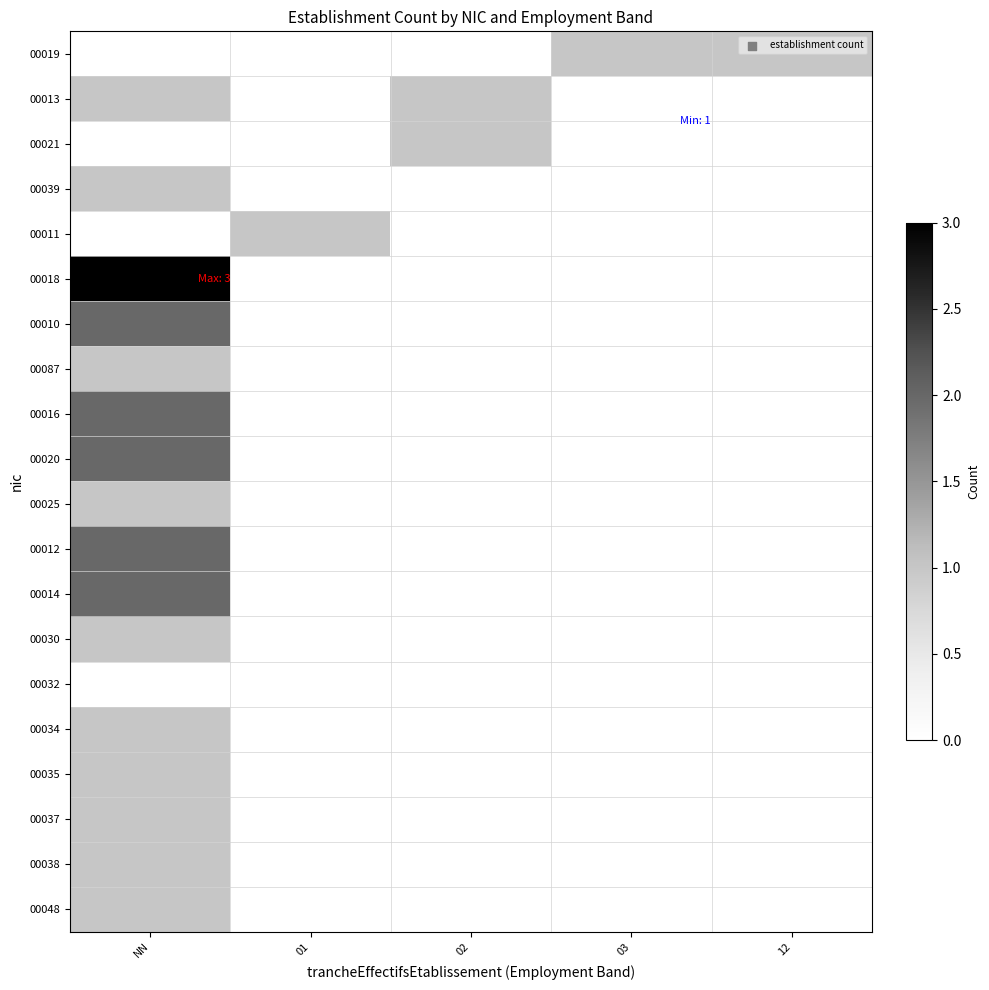

At which label does 00035 reach its peak?

NN